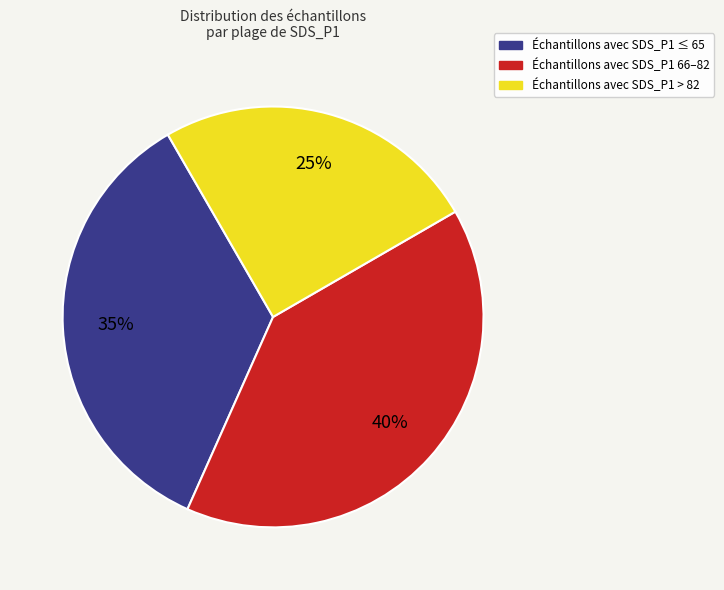

Is there a majority slice in this chart?

No